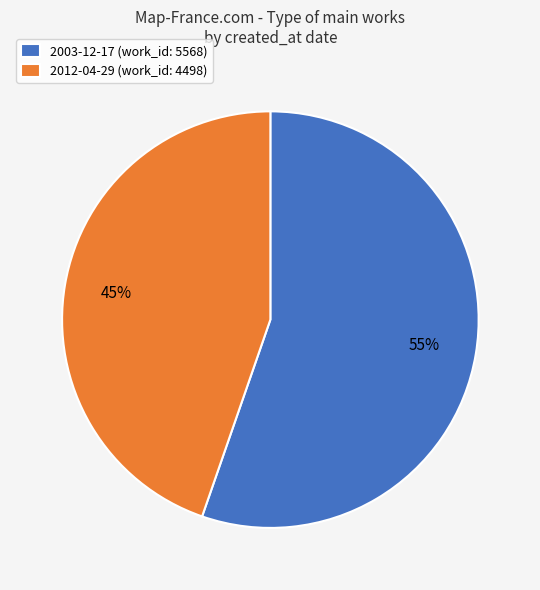

How many slices are in this pie chart?

2